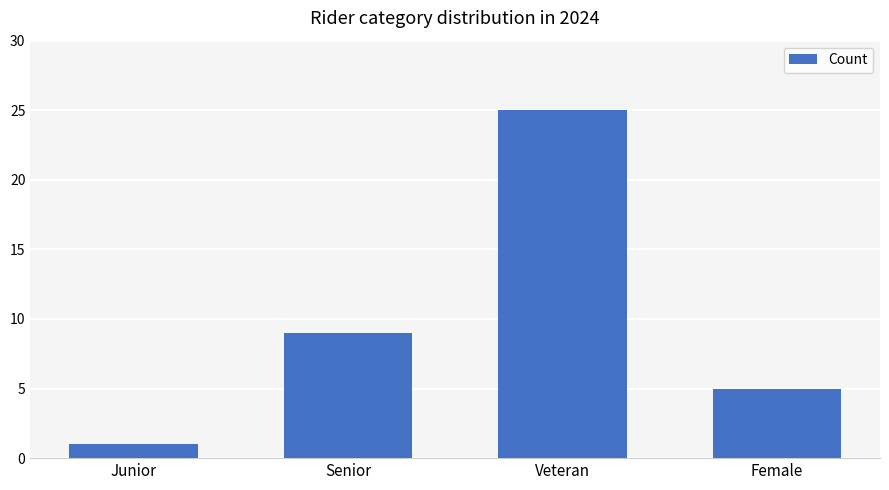

At which label is the value closest to 13?

Senior